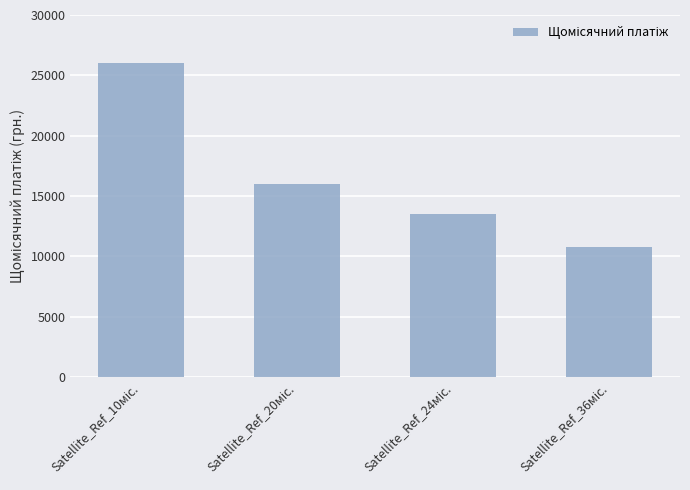

What is the value of the 2nd bar from the left?

15980.9